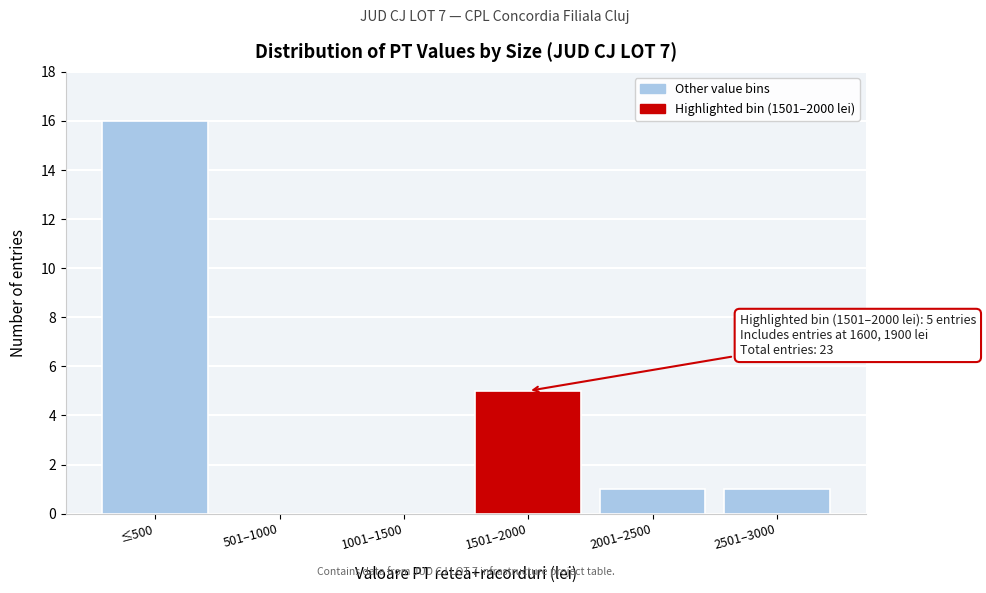

Reading right to left, what are all the values shown in this chart?

2501–3000=1	2001–2500=1	1501–2000=5	1001–1500=0	501–1000=0	≤500=16